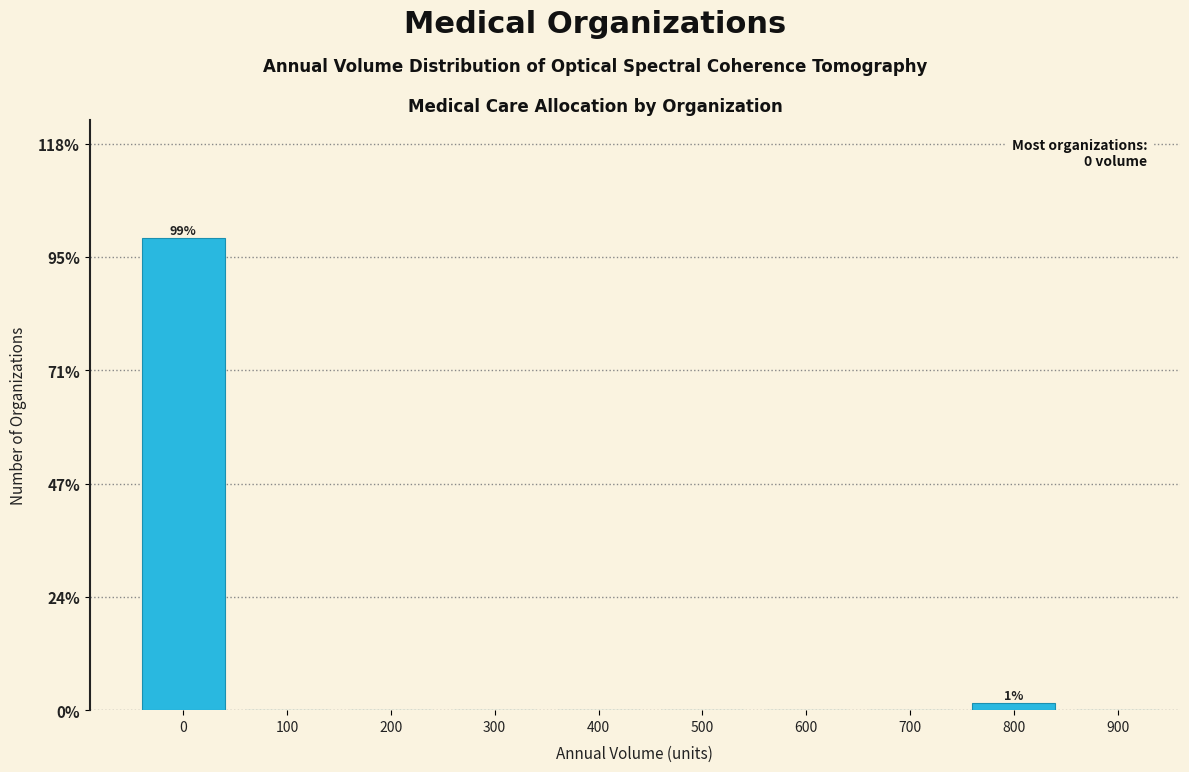

Reading right to left, extract all data points from this chart.

900=0.0	800=1.4	700=0.0	600=0.0	500=0.0	400=0.0	300=0.0	200=0.0	100=0.0	0=98.6